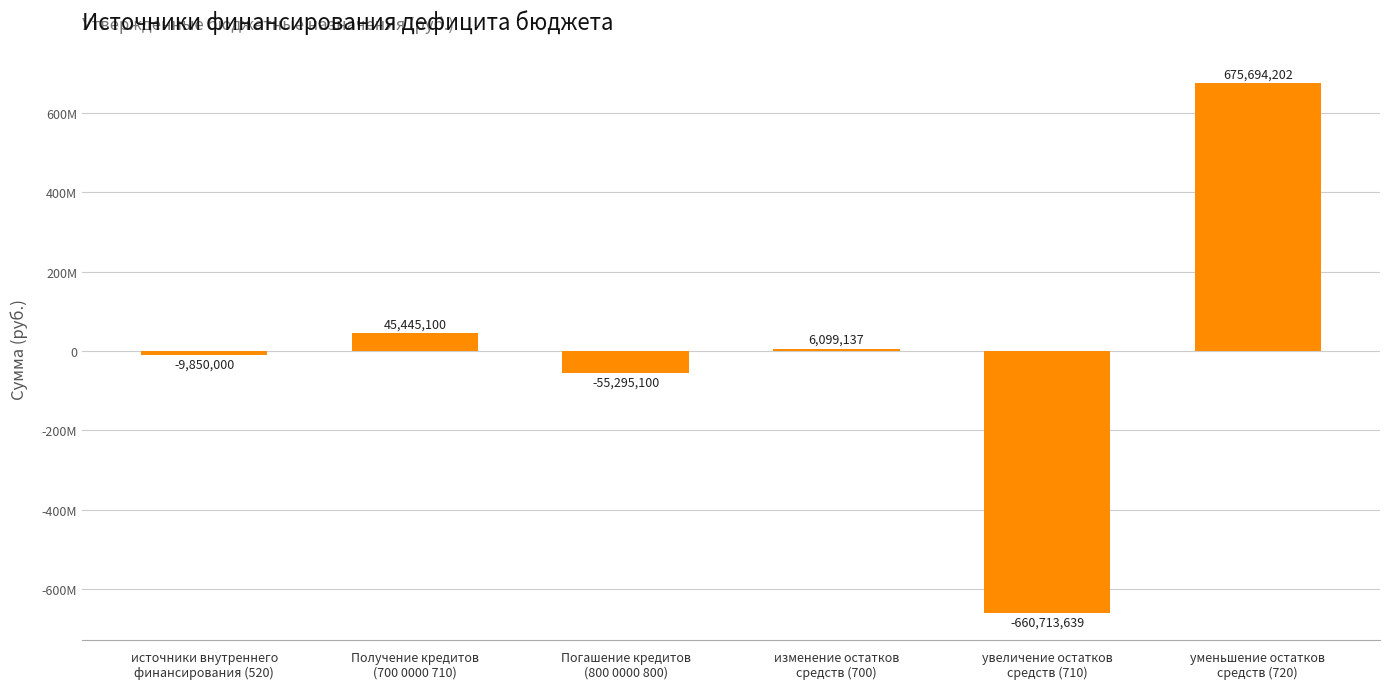

Does the chart contain any negative values?

Yes